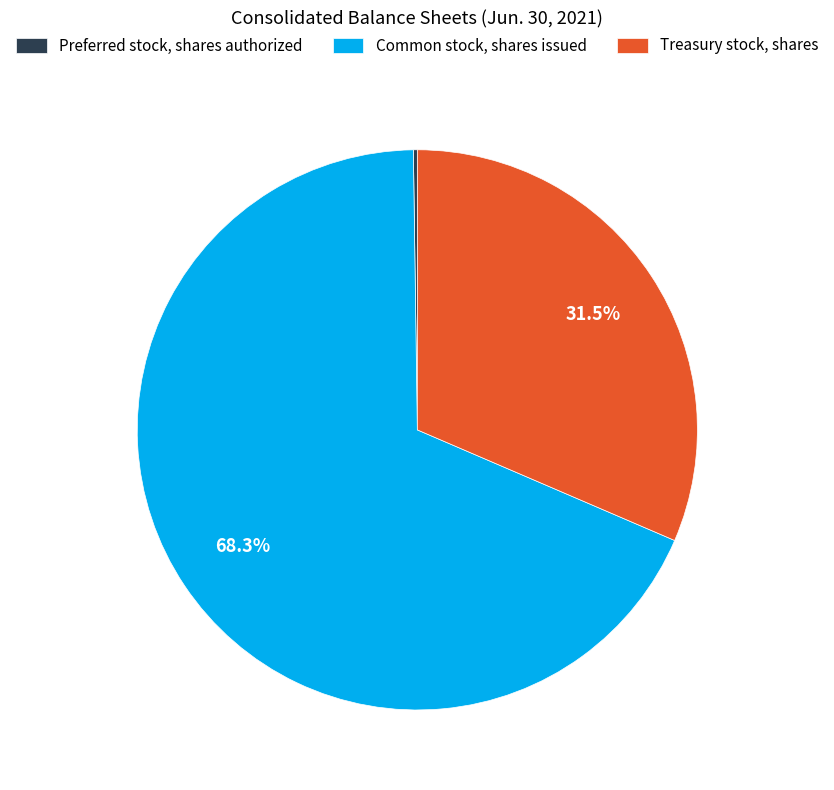

Which has a higher value, Treasury stock, shares or Common stock, shares issued?

Common stock, shares issued